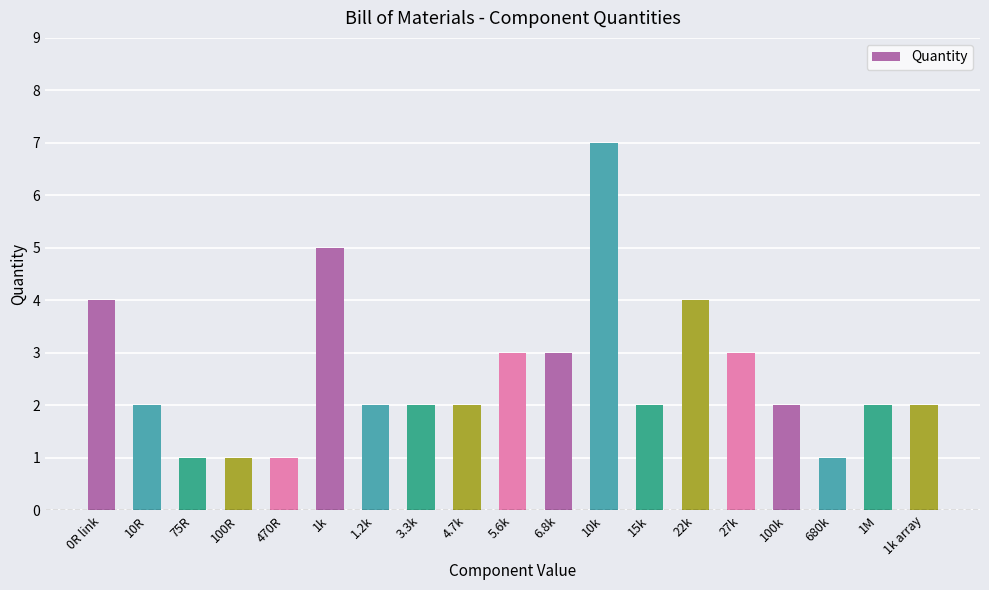

The chart shows a value of 7 at 10k. True or false?

True